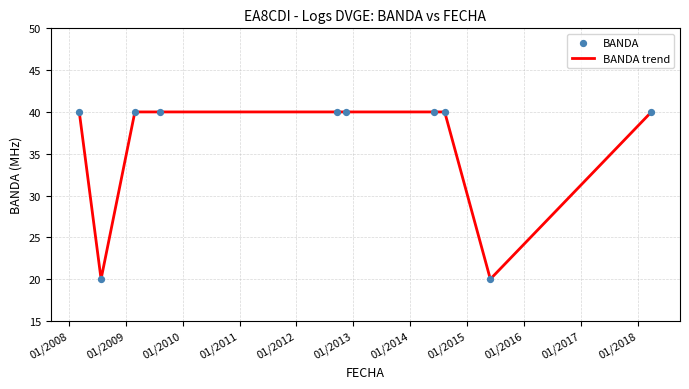

What is the minimum value shown in the chart?

20